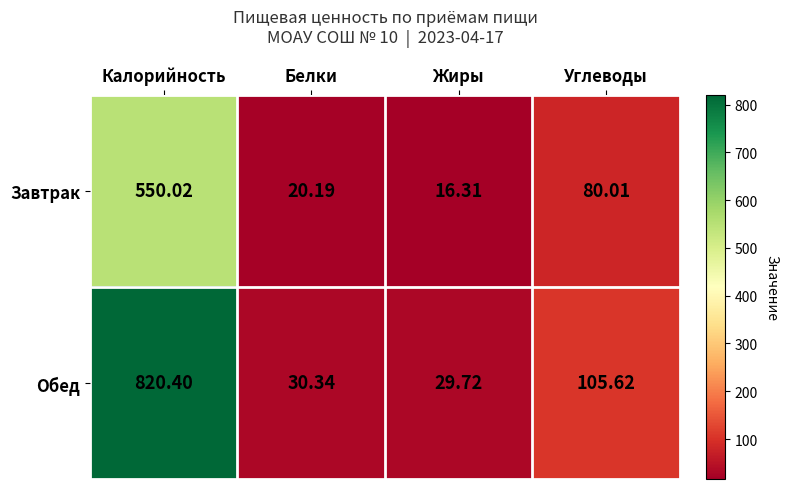

List the labels in order of Обед value, smallest first.

Жиры, Белки, Углеводы, Калорийность